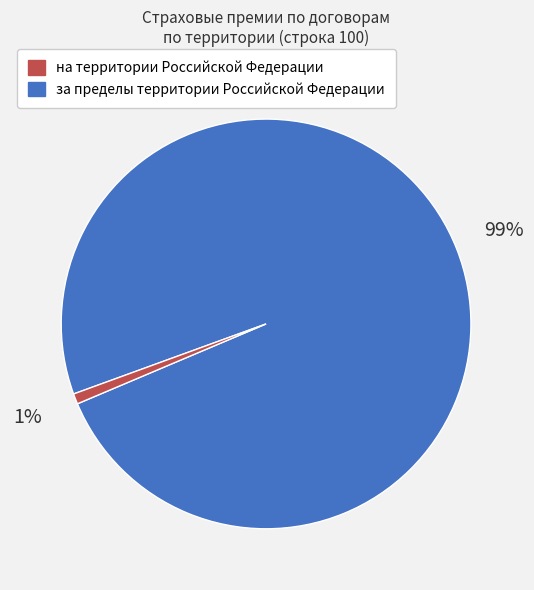

Is there a majority slice in this chart?

Yes